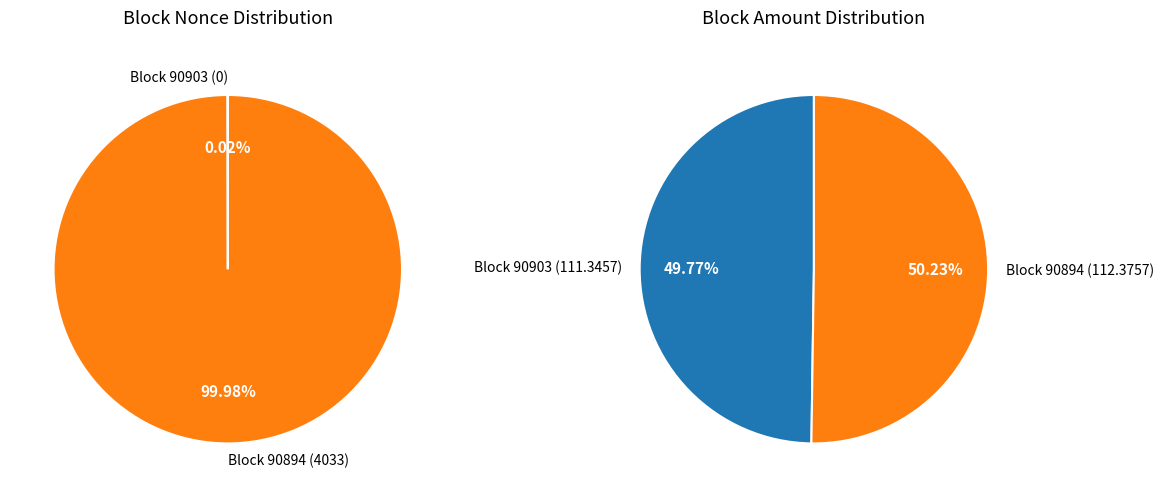

True or false: 90894 accounts for 99% of the total.

False